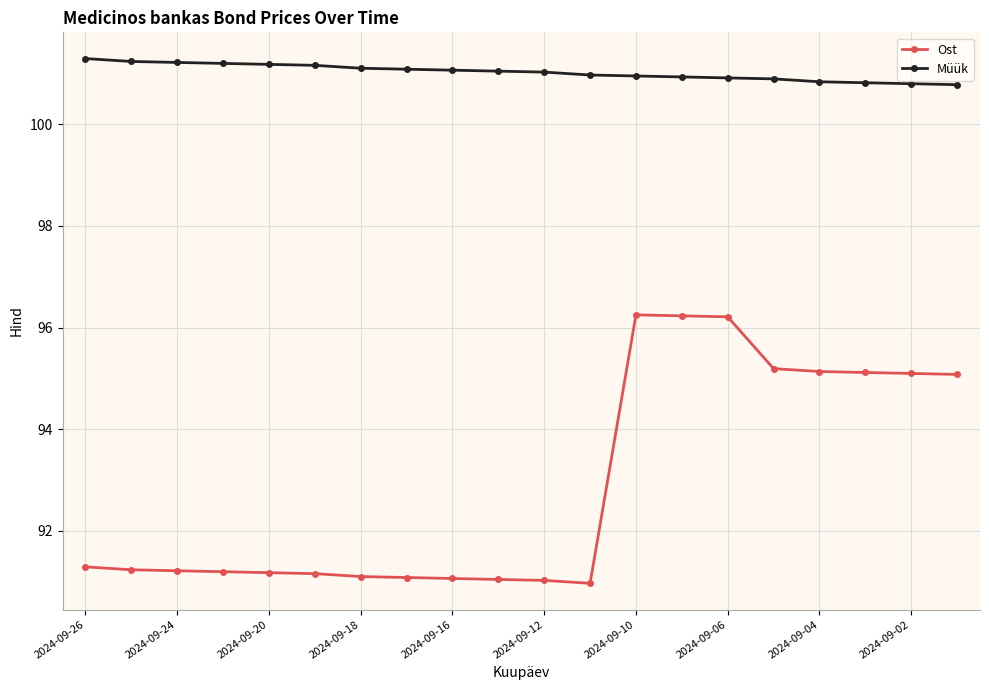

At how many categories does at least one series exceed 96?

20